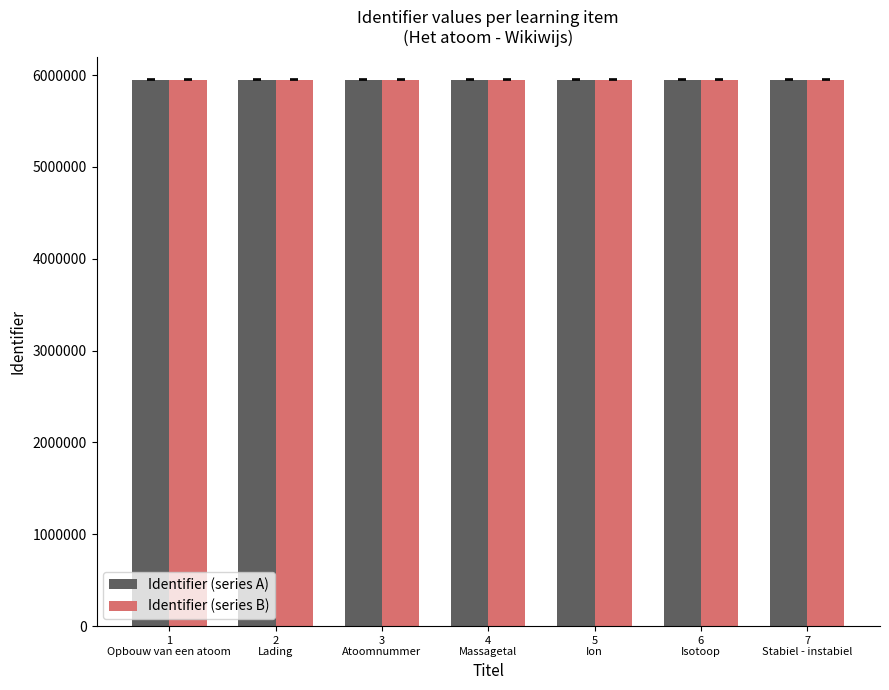

What is the sum of all Identifier (series B) values?

41663065